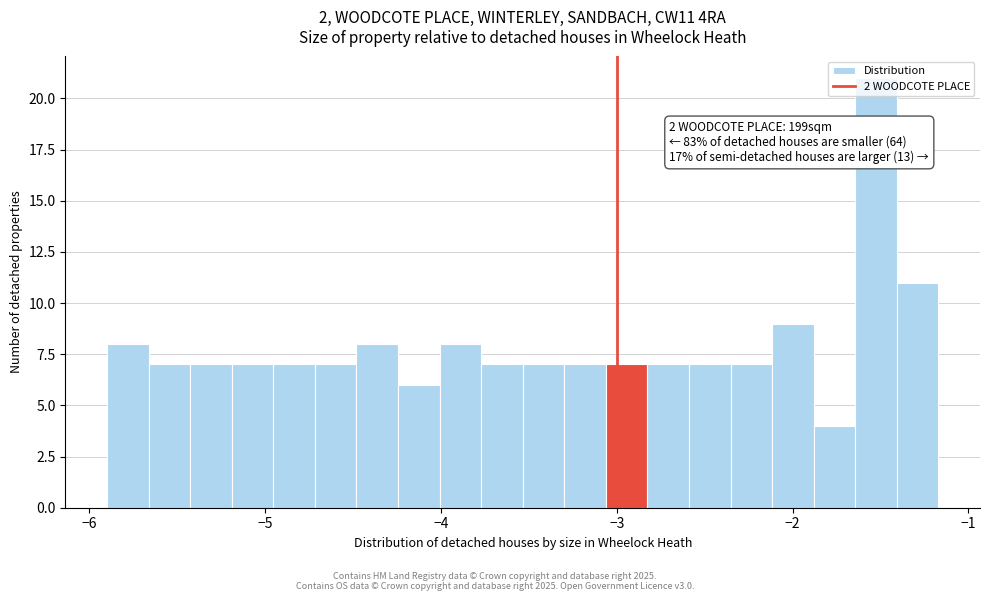

Around what value on the x-axis is the tallest bar? Give the approximate position of its centre, as read against the axis.

-1.5